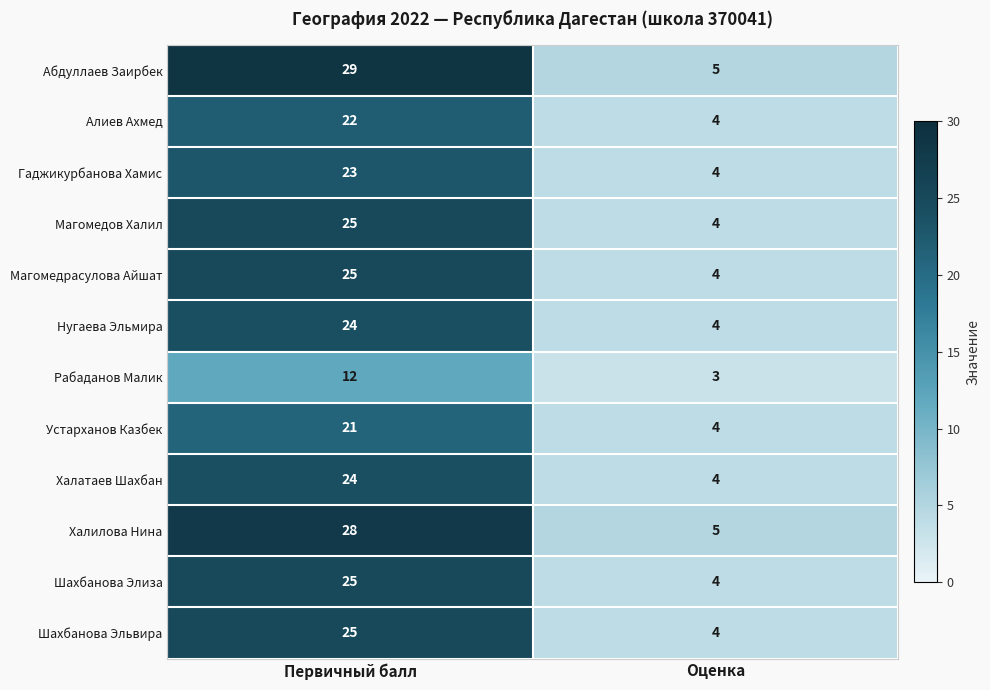

What is the spread (max minus min) of values at Первичный балл?

17